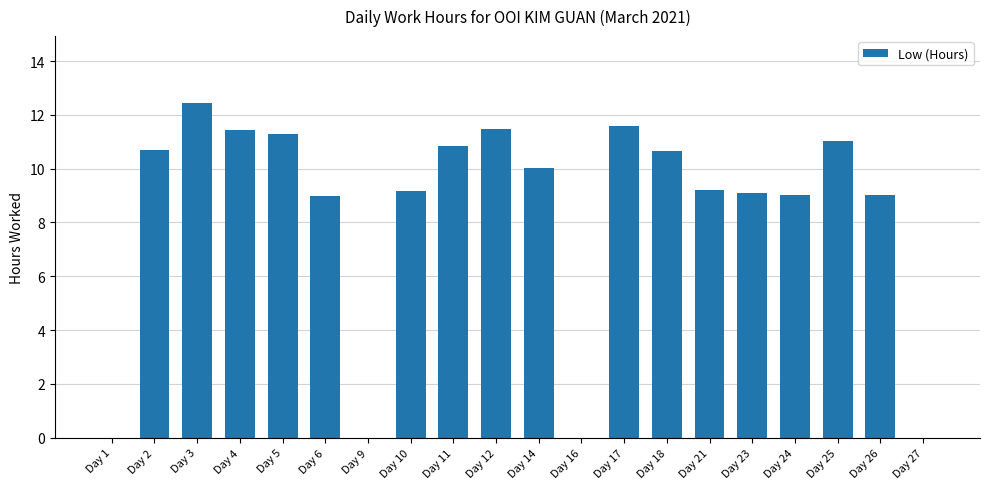

What is the approximate value at Day 17?

11.6